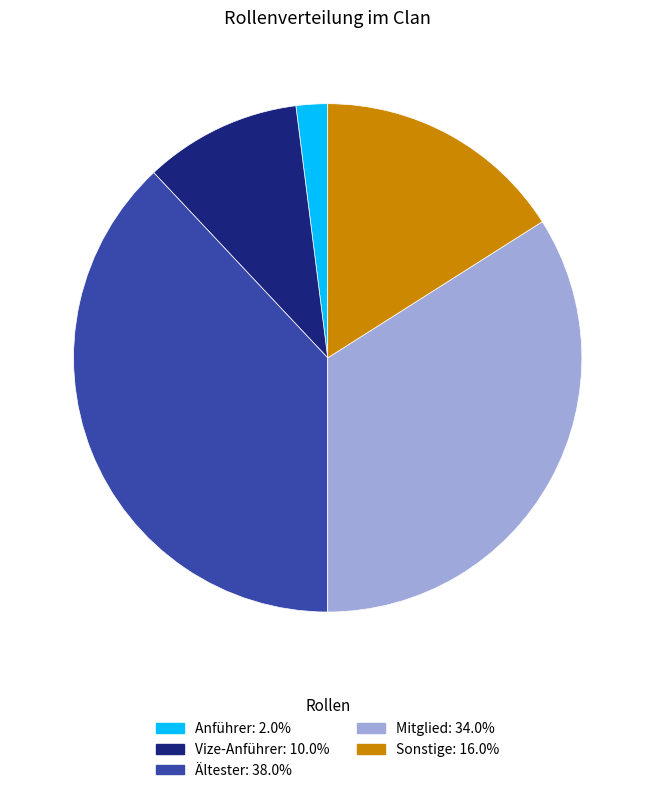

Is there a majority slice in this chart?

No